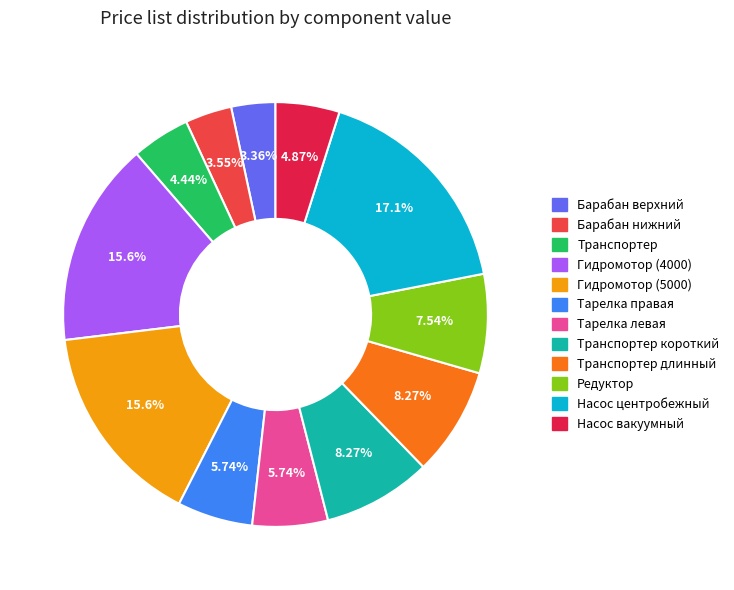

Is there any slice that represents more than half of the pie?

No